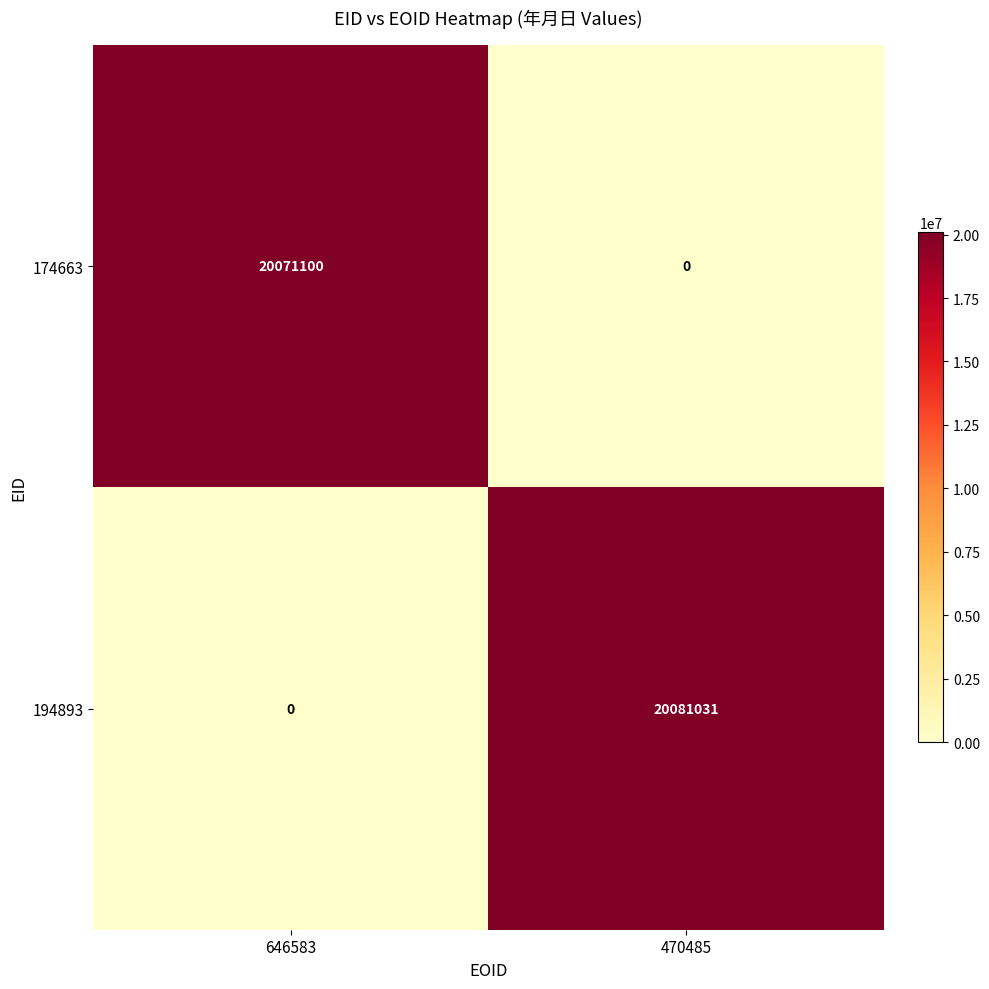

What is the maximum value shown in the chart?

20081031